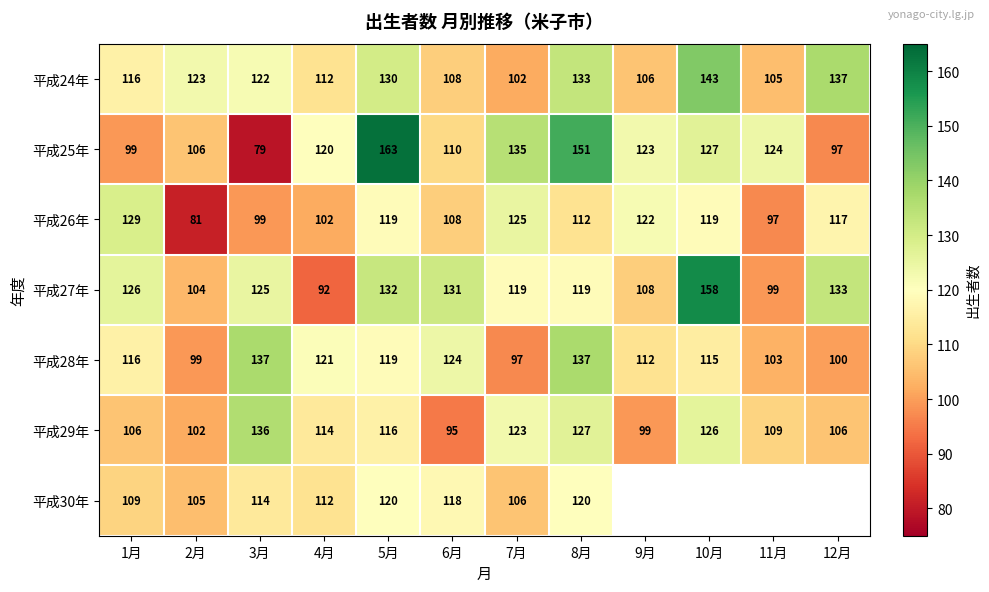

At which category is the sum across all series the highest?

5月